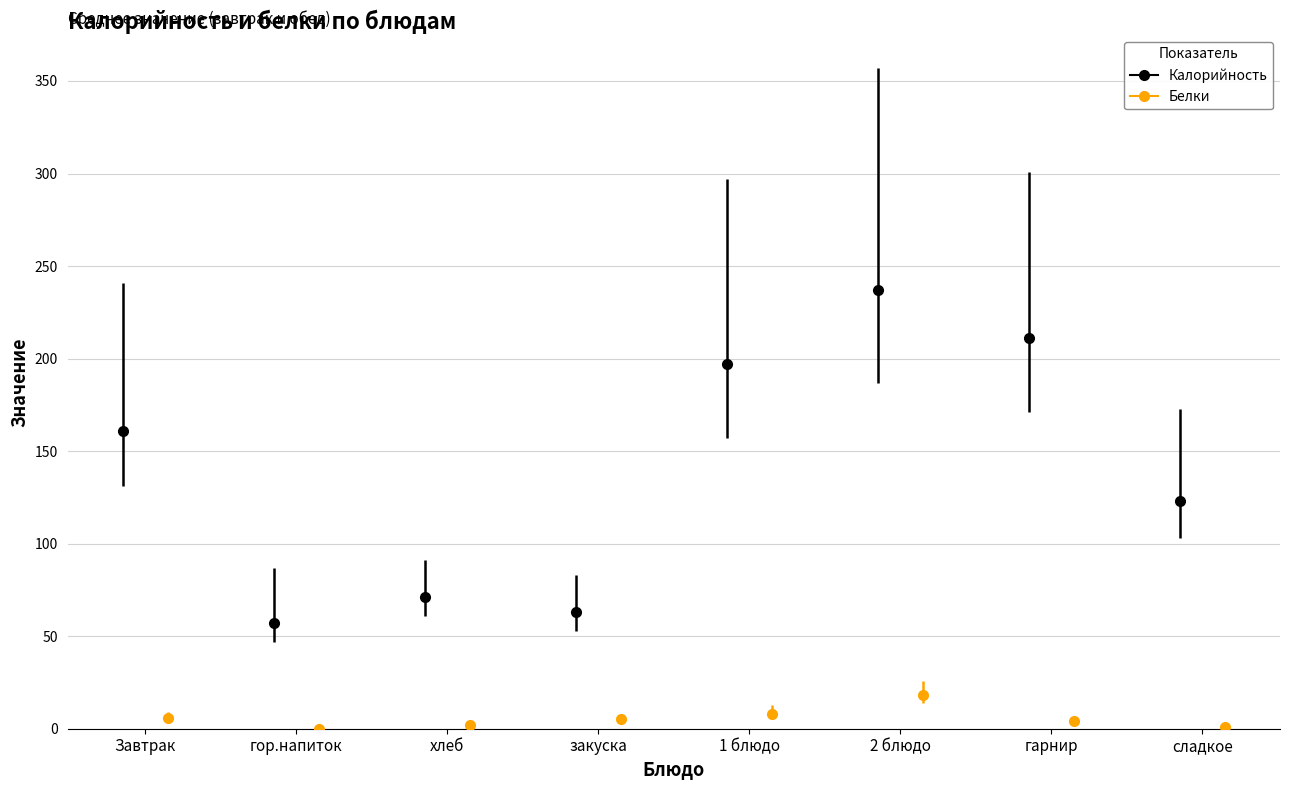

What is the approximate value of Калорийность at сладкое, to the nearest 5?

125